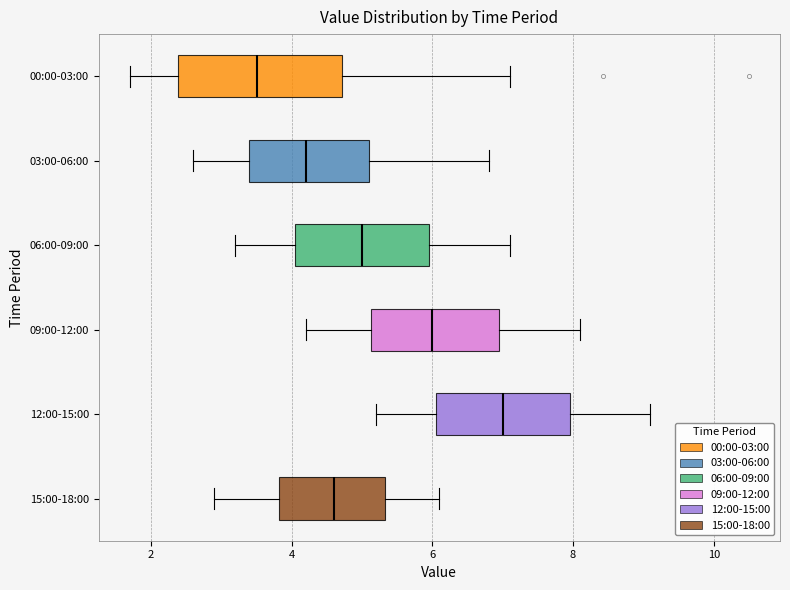

Where does the left whisker of the box for 03:00-06:00 end on the x-axis? The values are not printed on the chart, so give them approximately, as read against the axis.

2.6